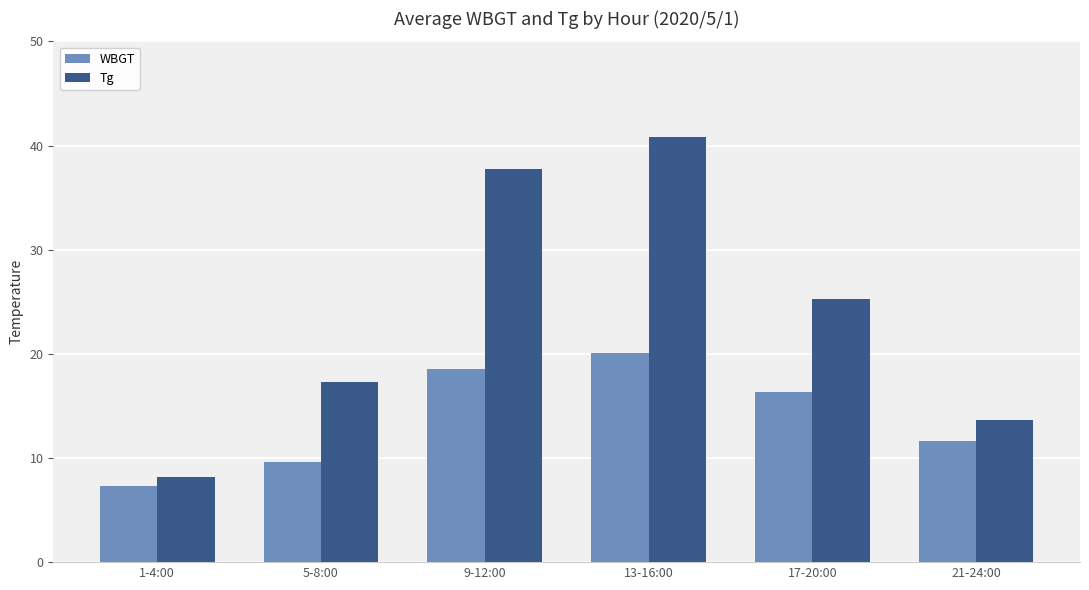

What position from the right is 9-12:00?

4